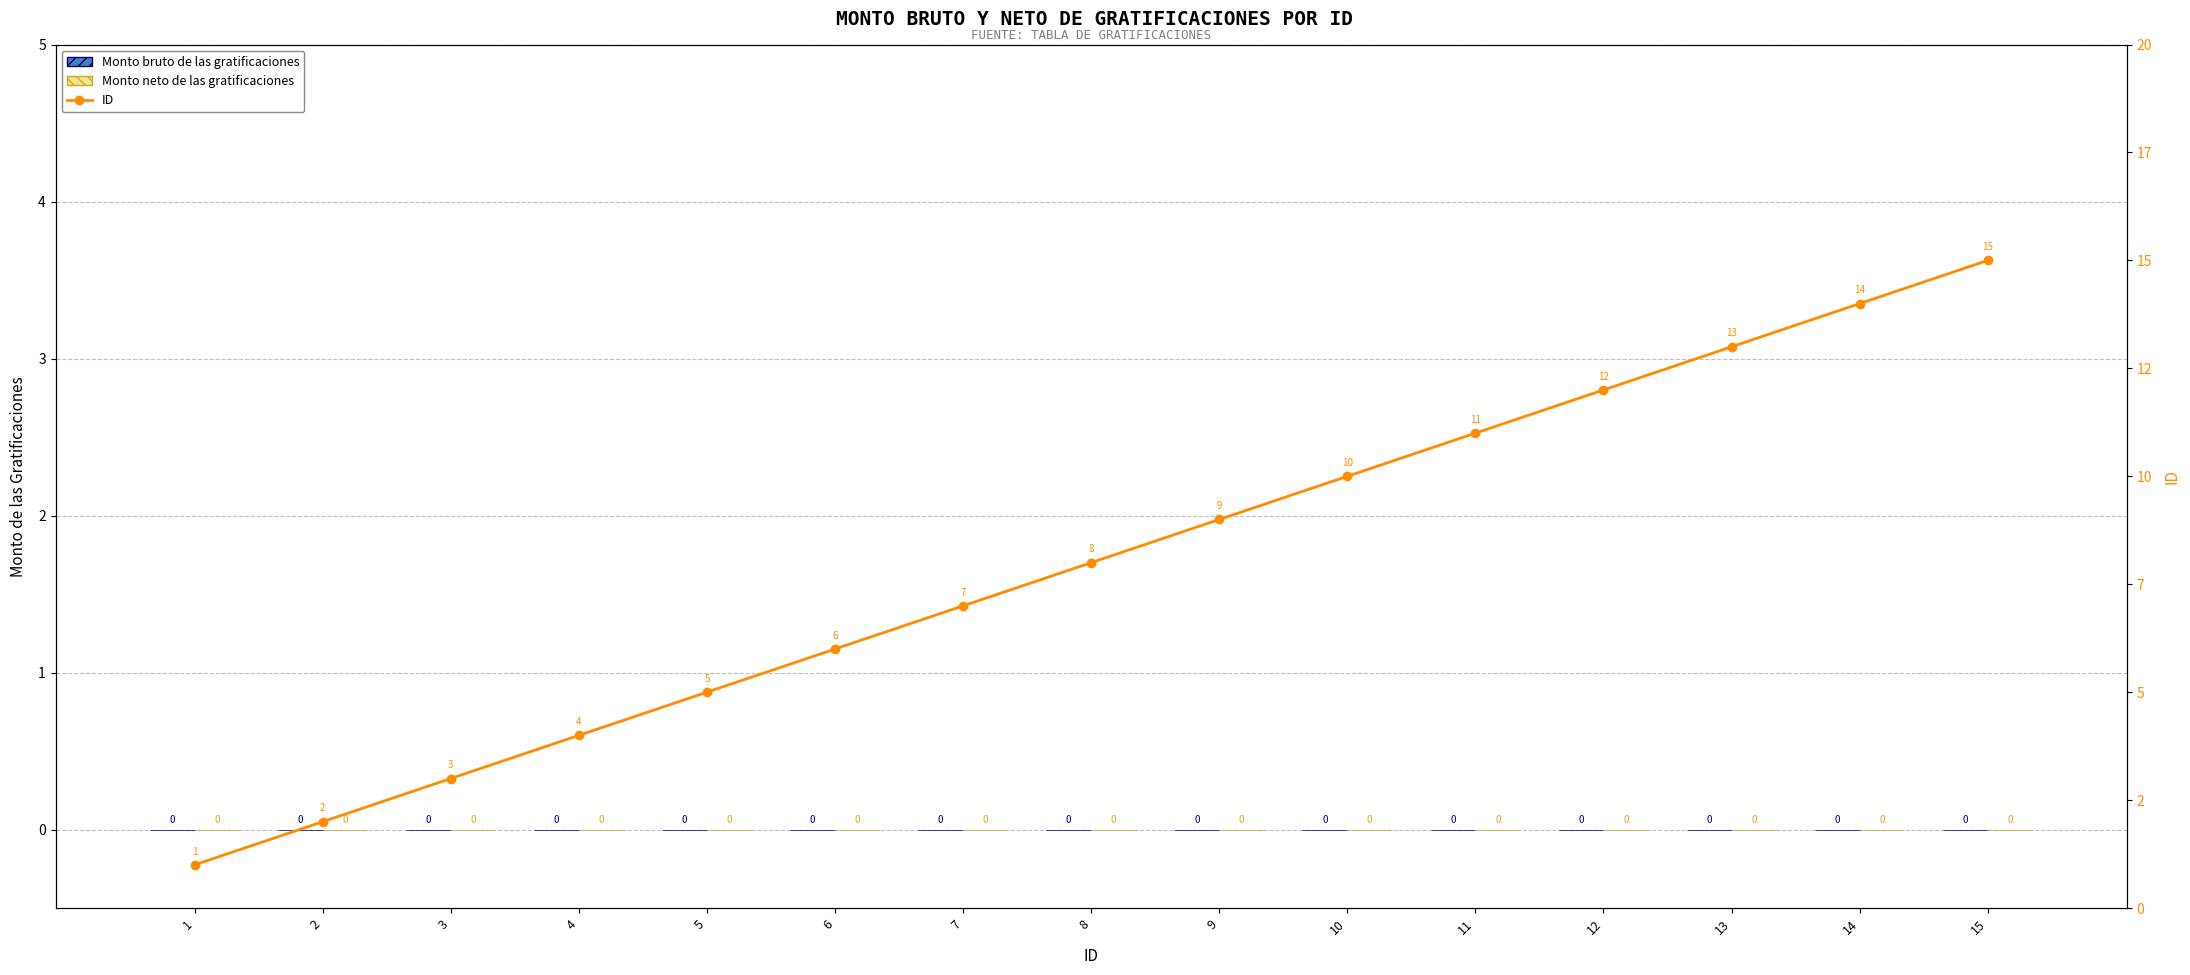

List the labels in order of Monto neto de las gratificaciones value, largest first.

1, 2, 3, 4, 5, 6, 7, 8, 9, 10, 11, 12, 13, 14, 15